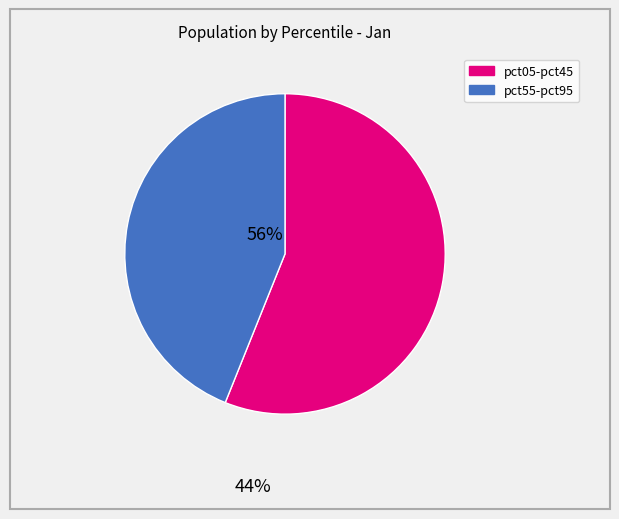

Is there any slice that represents more than half of the pie?

Yes